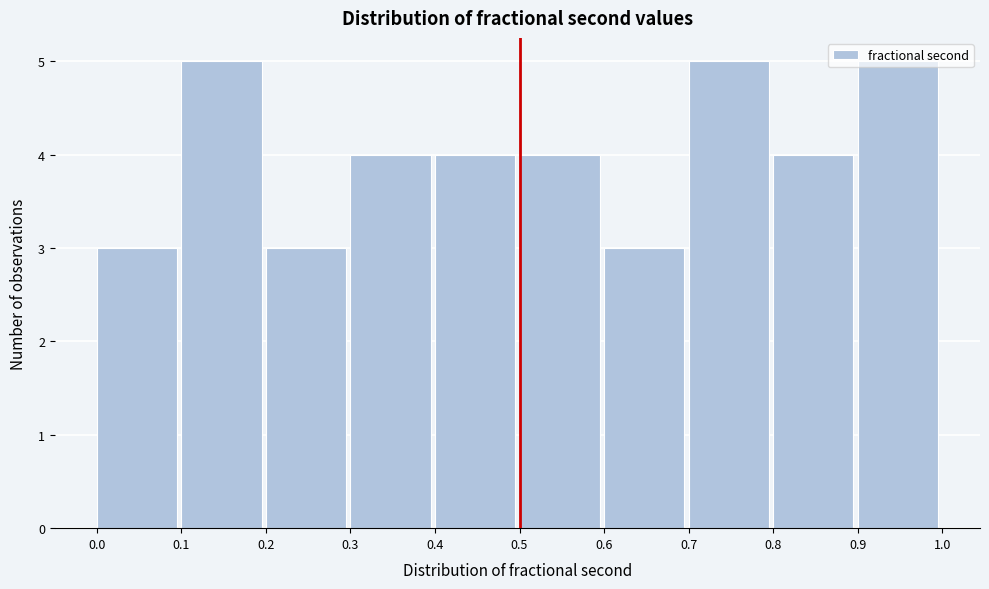

Reading left to right, list every bar in this chart as the range it spans on the x-axis followed by its height. The values are not printed on the chart, so give them approximately, as read against the axis.

0.0 to 0.1: 3
0.1 to 0.2: 5
0.2 to 0.3: 3
0.3 to 0.4: 4
0.4 to 0.5: 4
0.5 to 0.6: 4
0.6 to 0.7: 3
0.7 to 0.8: 5
0.8 to 0.9: 4
0.9 to 1.0: 5